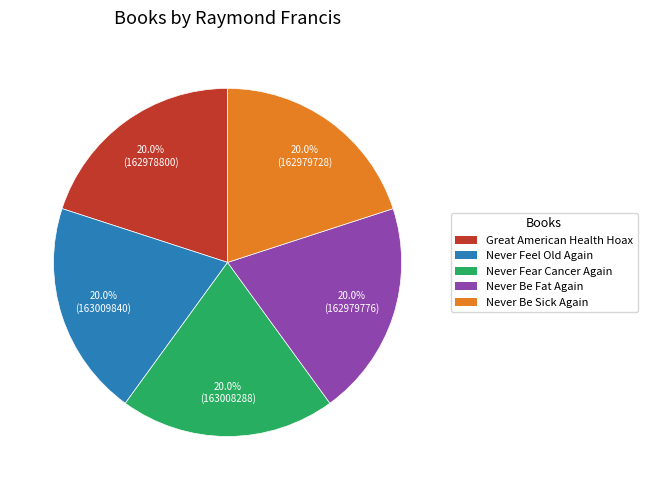

To the nearest percent, what percentage of the pie is Never Be Sick Again?

20%